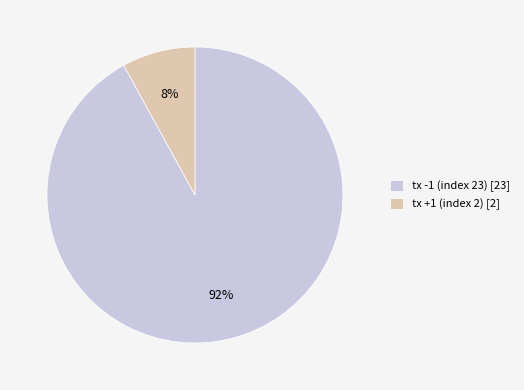

What percentage is the tx +1 (index 2) slice, to the nearest percent?

8%